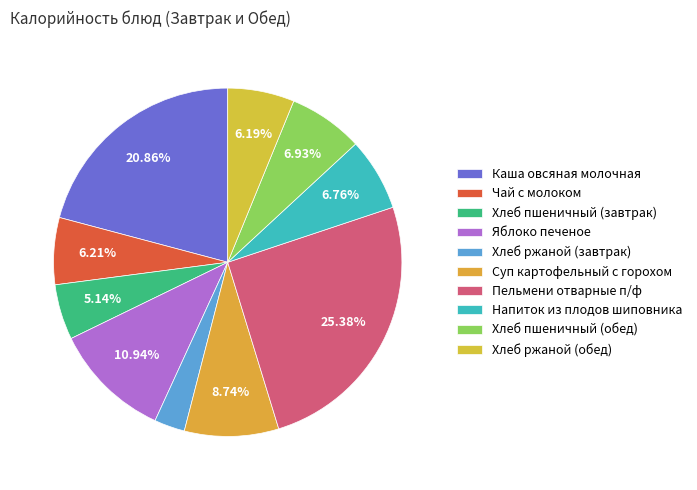

Which slice is the largest?

Пельмени отварные п/ф